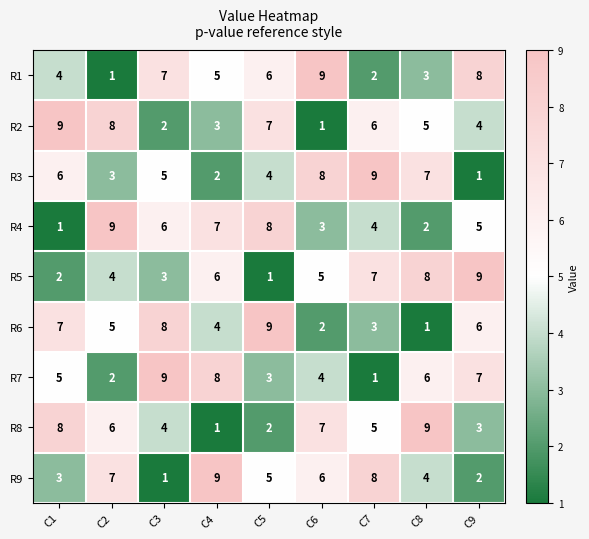

At how many categories does at least one series exceed 8?

9